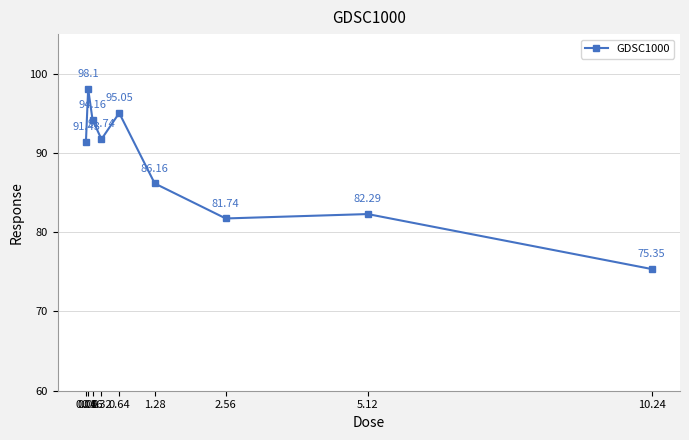

Which has a higher value, 0.08 or 0.32?

0.08